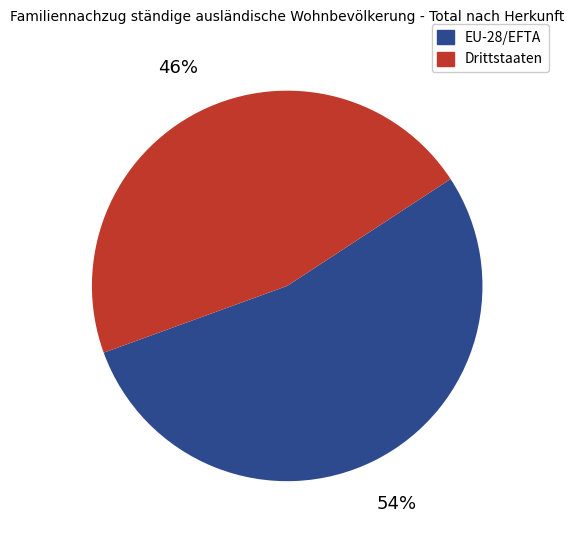

Count the number of slices in the pie.

2